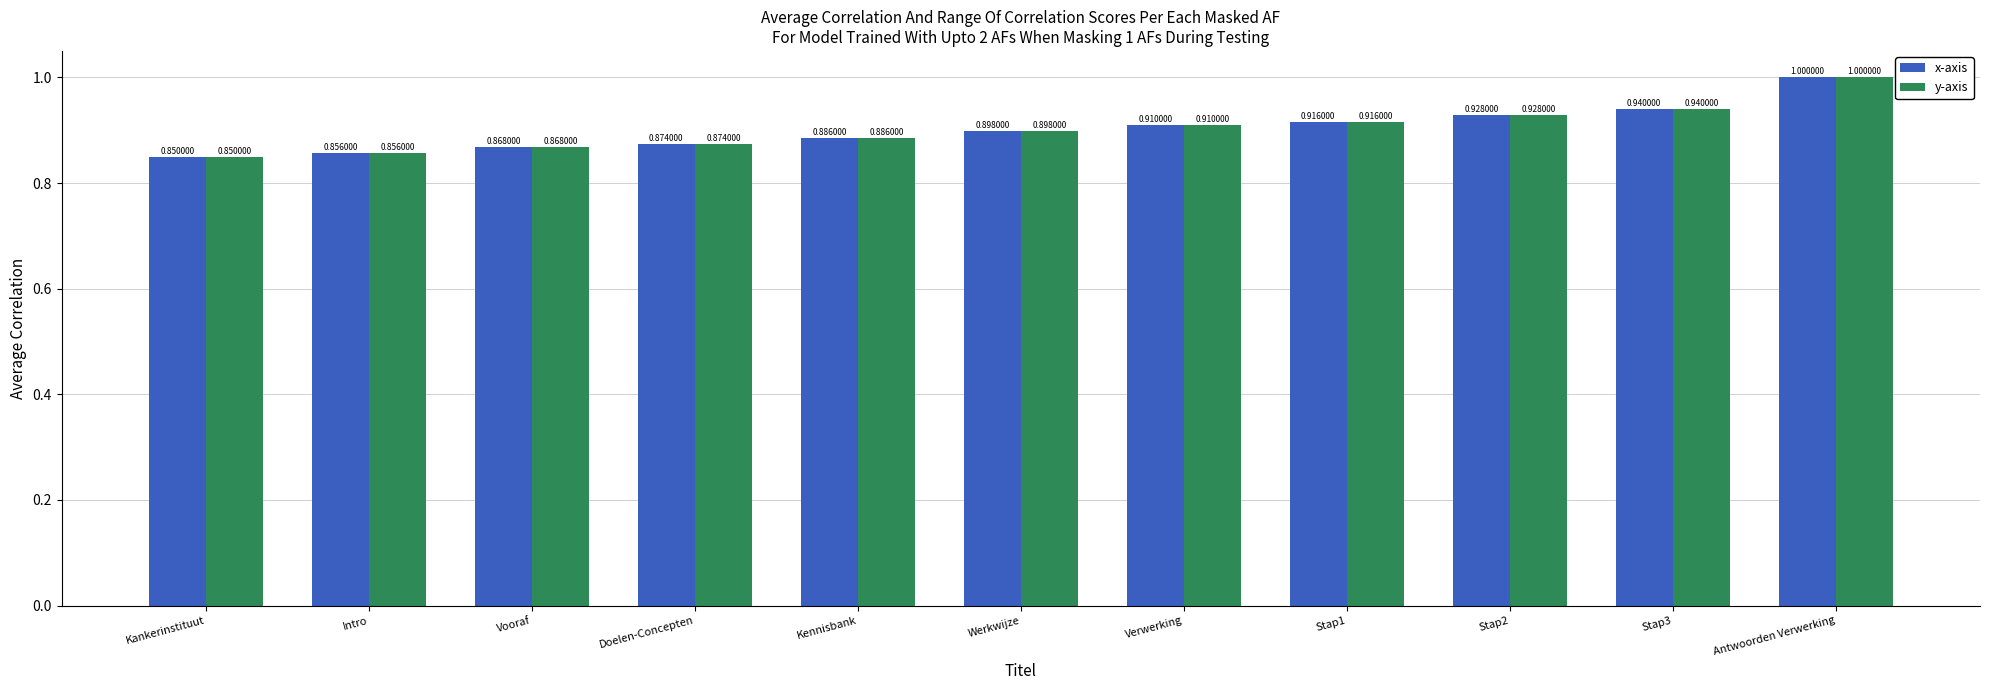

Rank the categories by x-axis value from highest to lowest.

Antwoorden Verwerking, Stap3, Stap2, Stap1, Verwerking, Werkwijze, Kennisbank, Doelen-Concepten, Vooraf, Intro, Kankerinstituut